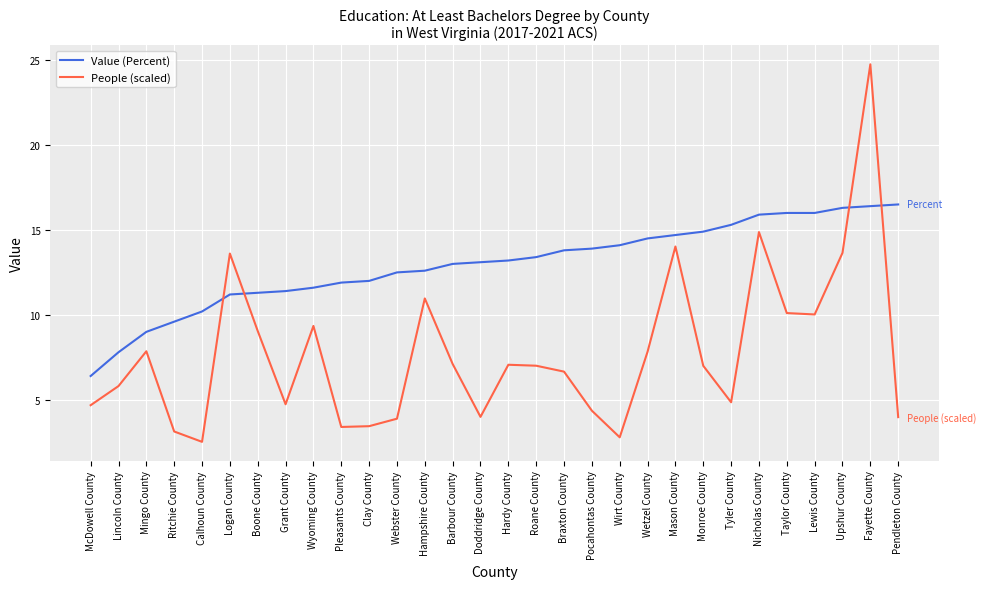

What is the approximate value of Value (Percent) at Pleasants County?

11.9